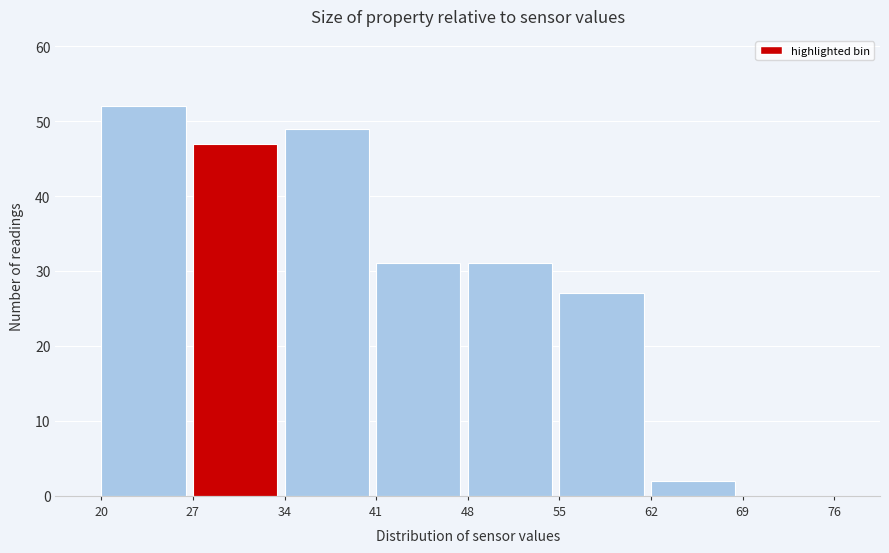

Which range on the x-axis has the tallest bar?

20 to 27